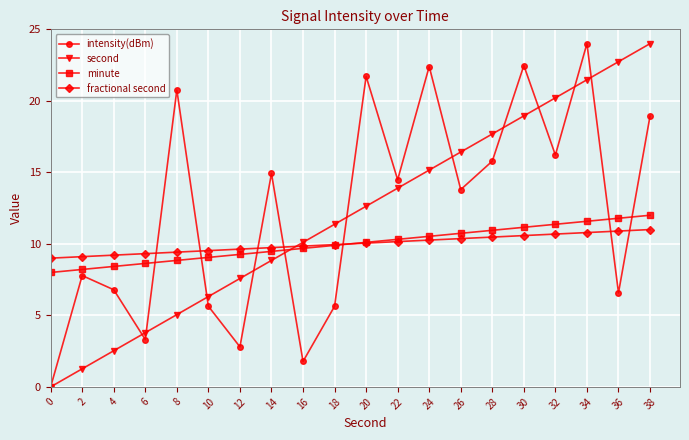

Which series ends up on top after the final intersection of fractional second and second?

second